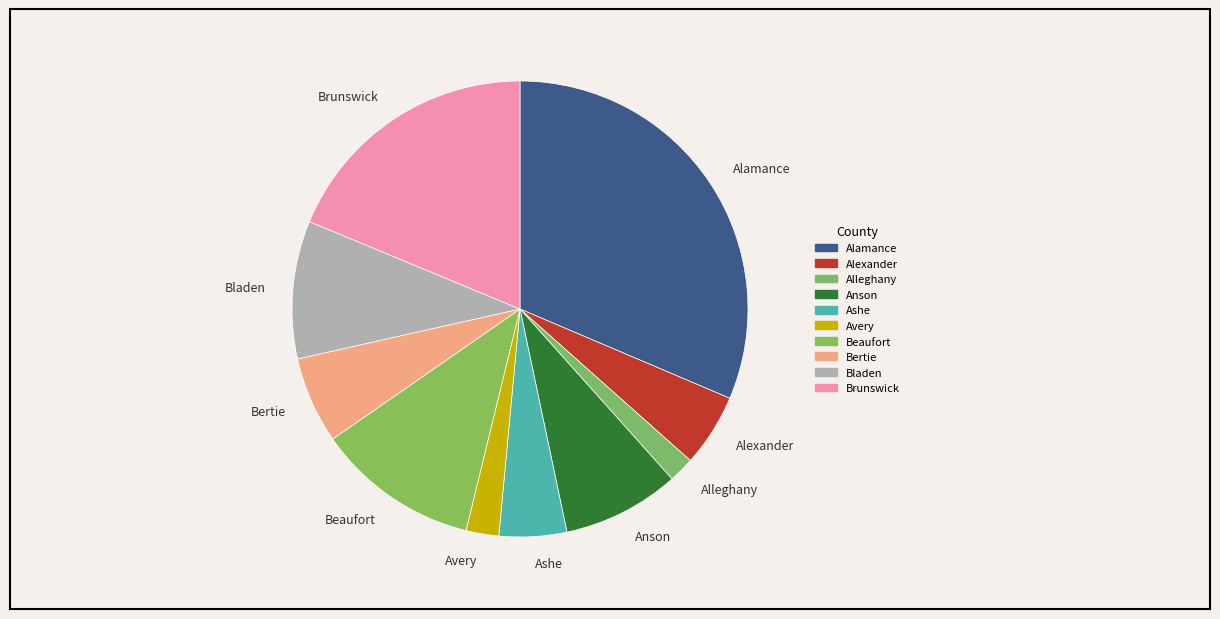

Which slice is the smallest?

Alleghany